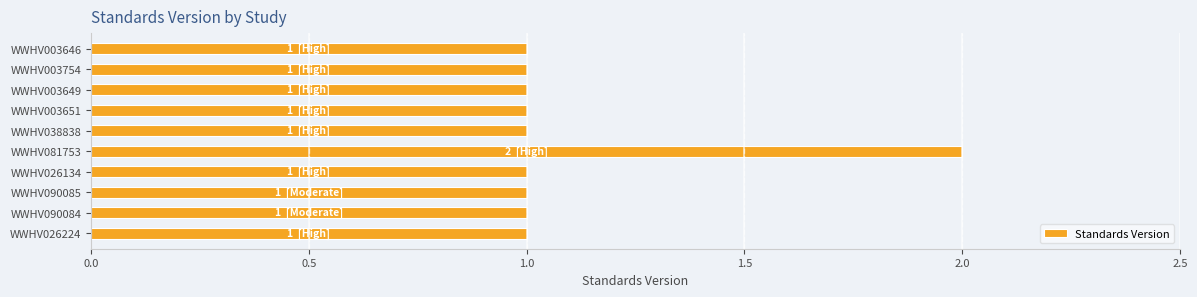

What is the average value?

1